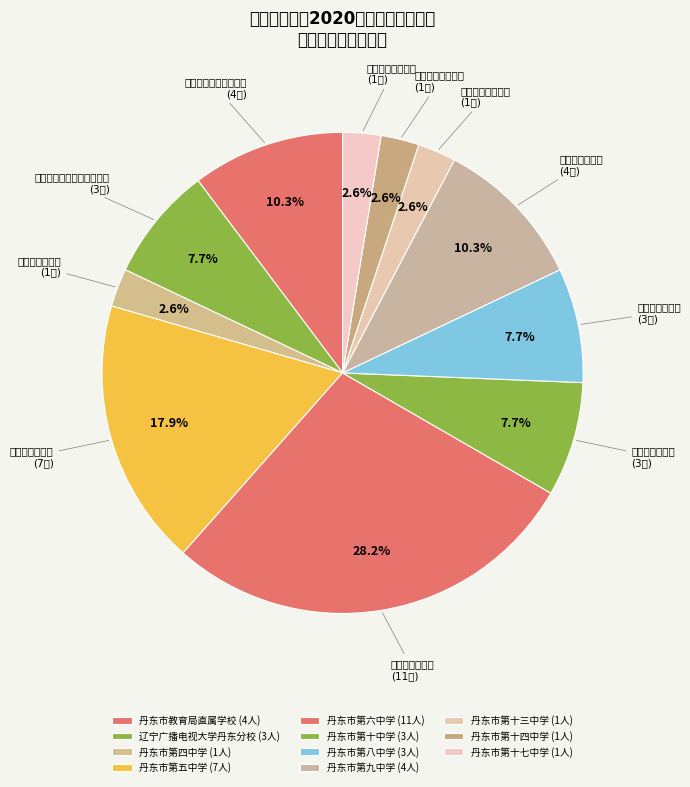

The 丹东市第九中学 slice represents 16% of the pie. True or false?

False